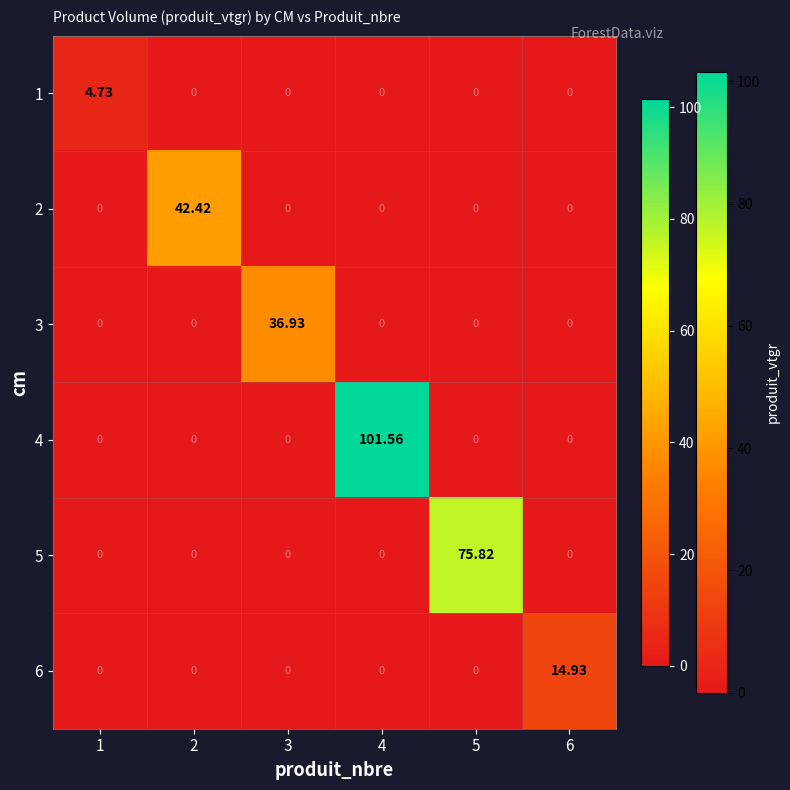

Is the value of 6 at 5 greater than the value of 1 at 1?

No